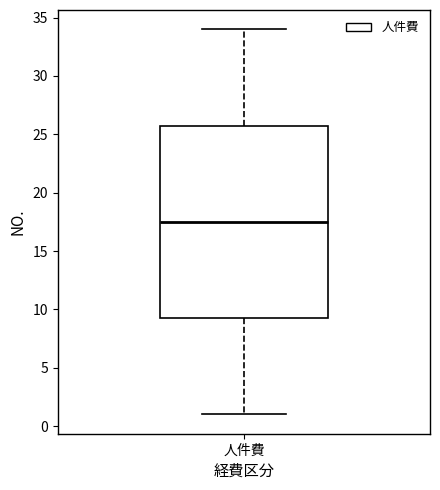

Where is the lower edge of the box for 人件費 on the y-axis? The values are not printed on the chart, so give them approximately, as read against the axis.

9.5